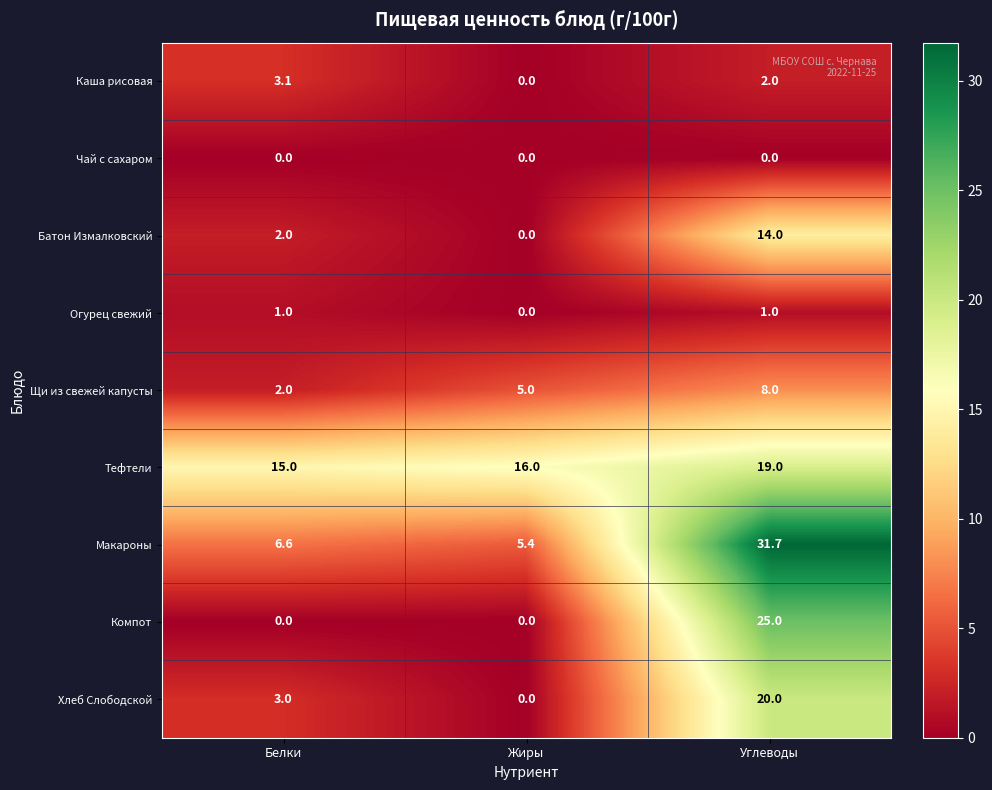

At which category is the sum across all series the highest?

Углеводы